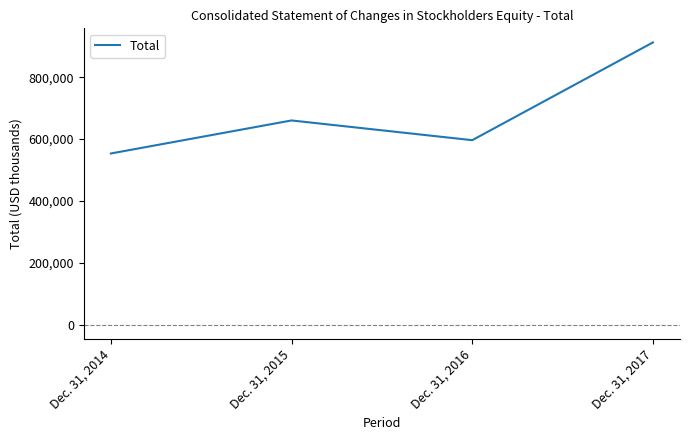

The value at Dec. 31, 2015 is 963578. True or false?

False